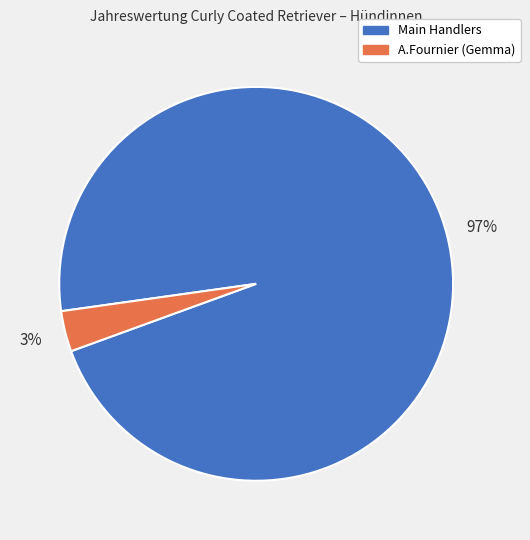

How many slices are in this pie chart?

2